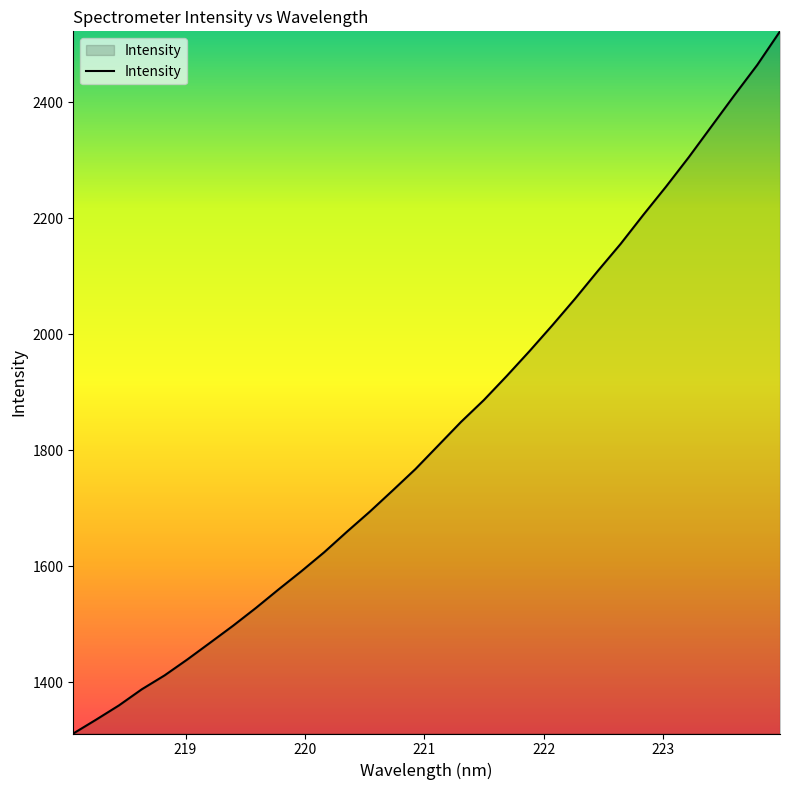

What is the difference between the maximum and minimum values?

1210.0